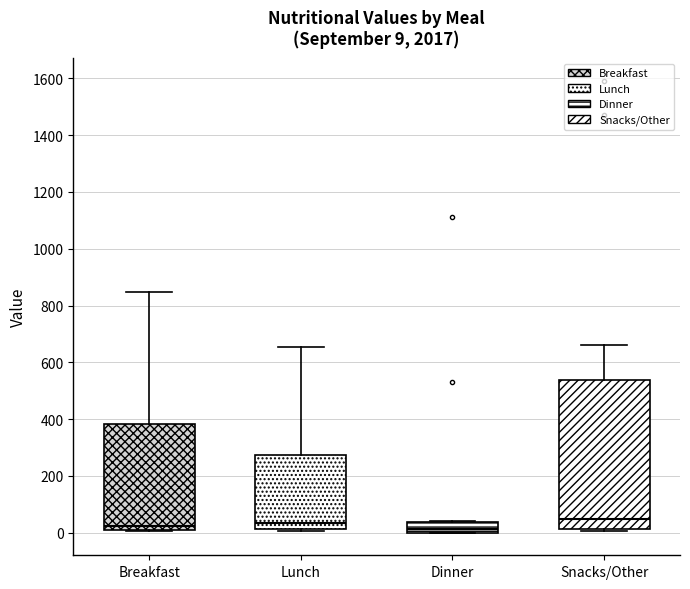

Comparing the boxes themselves (not the whiskers), which one is the tallest?

Snacks/Other